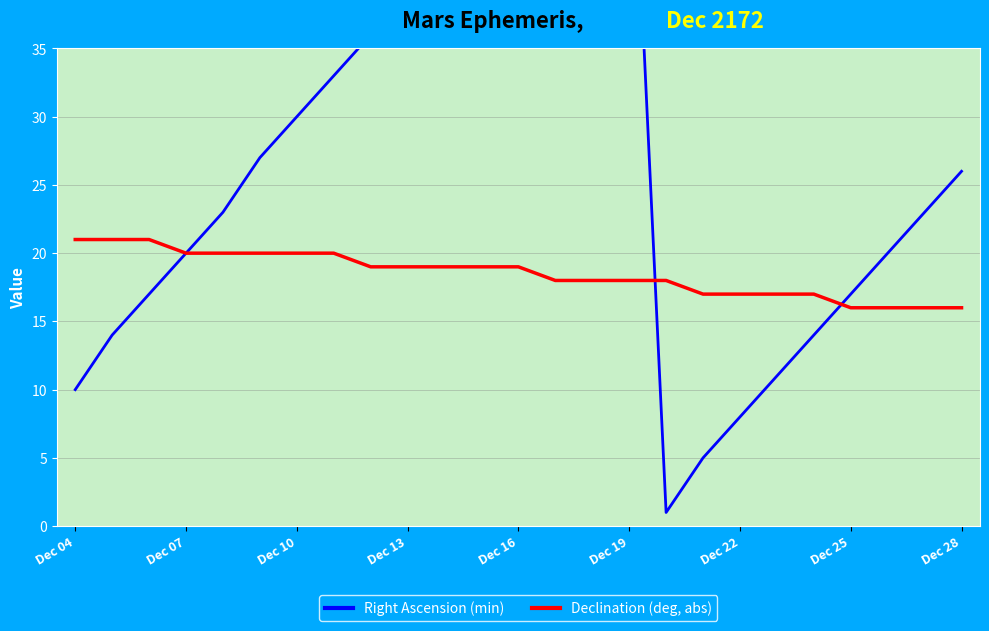

Is the value of Right Ascension (min) at 13 greater than the value of Declination (deg, abs) at Dec 04?

Yes